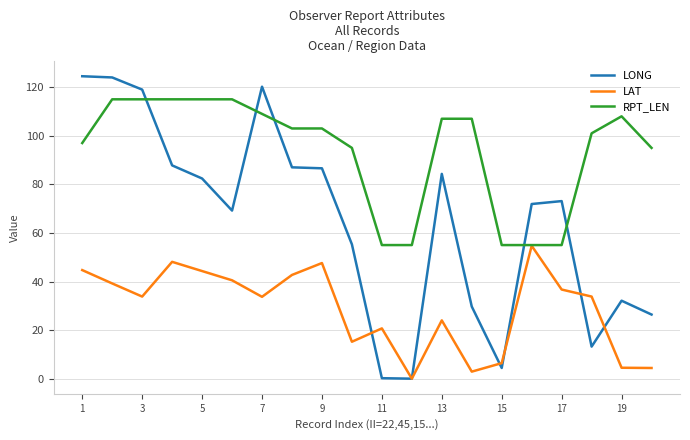

List the series in order of their peak value, highest first.

LONG, RPT_LEN, LAT